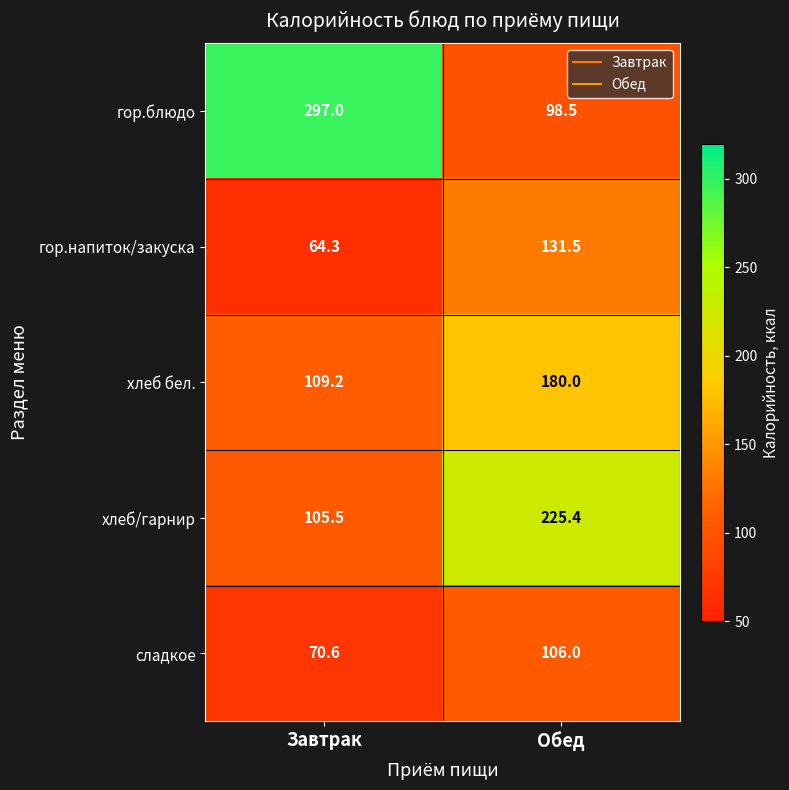

List the series in order of their peak value, lowest first.

сладкое, гор.напиток/закуска, хлеб бел., хлеб/гарнир, гор.блюдо